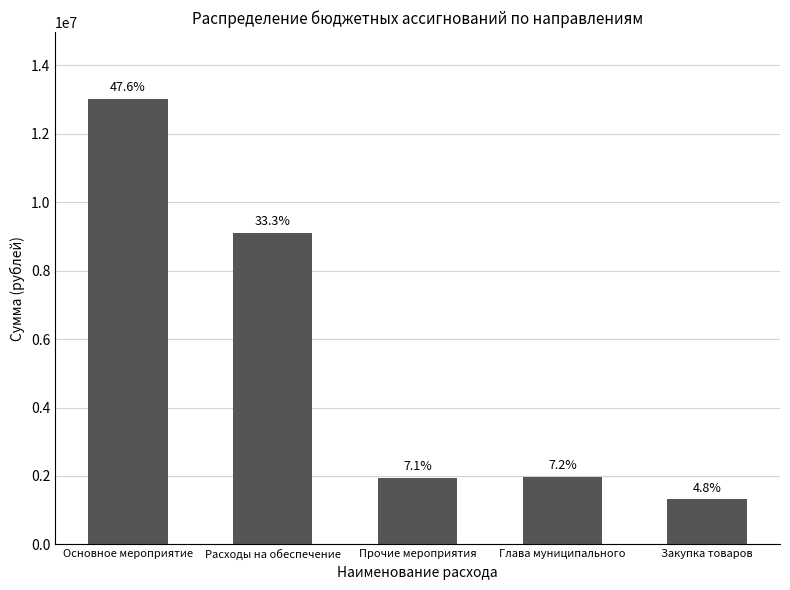

How many bars are there in total?

5